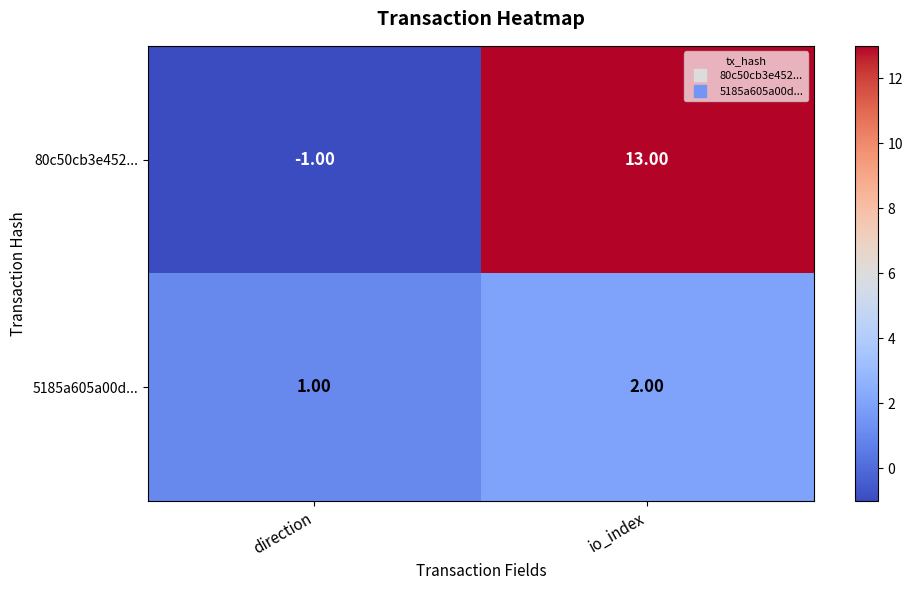

Which series has the largest total across all categories?

80c50cb3e452...